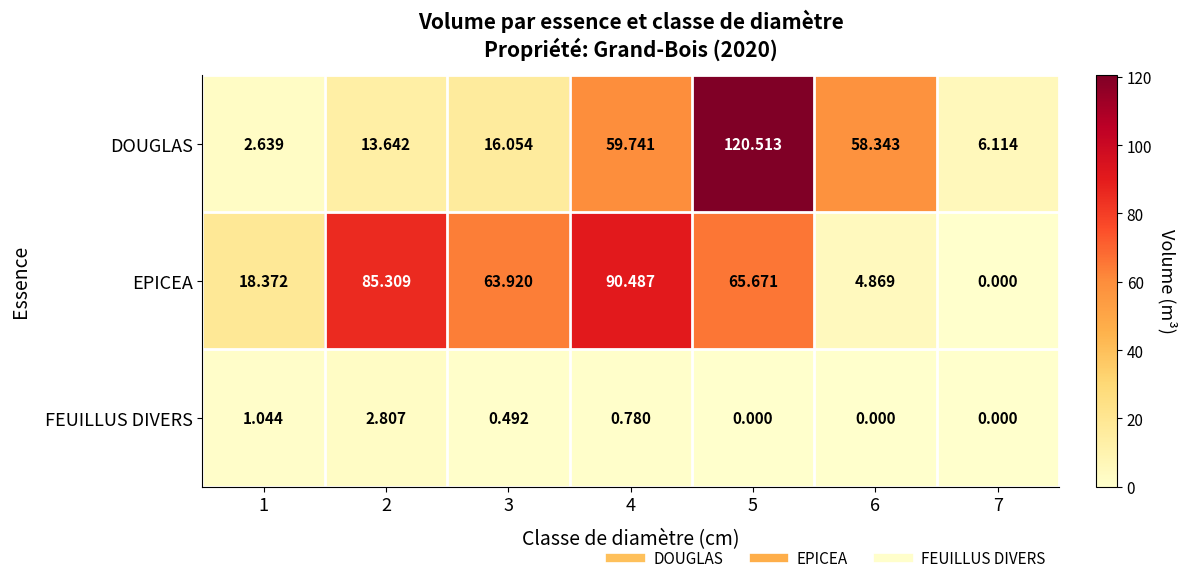

Which series changed the most between 1 and 3?

EPICEA